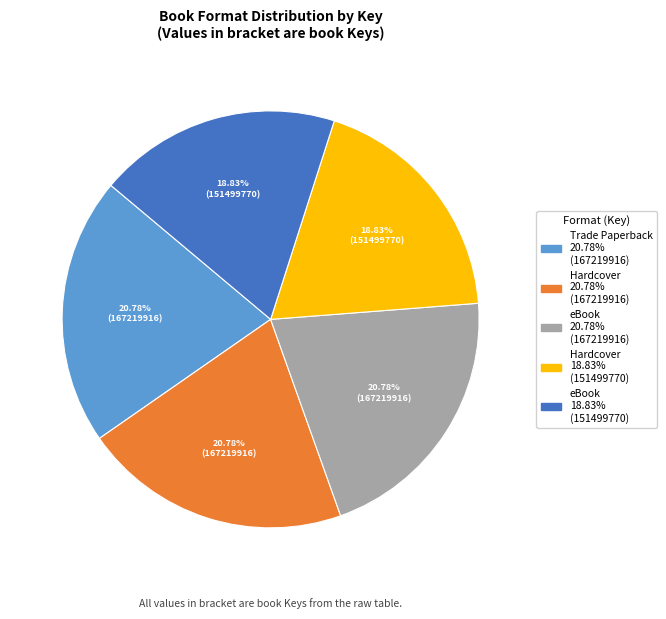

Does any single category account for the majority?

No